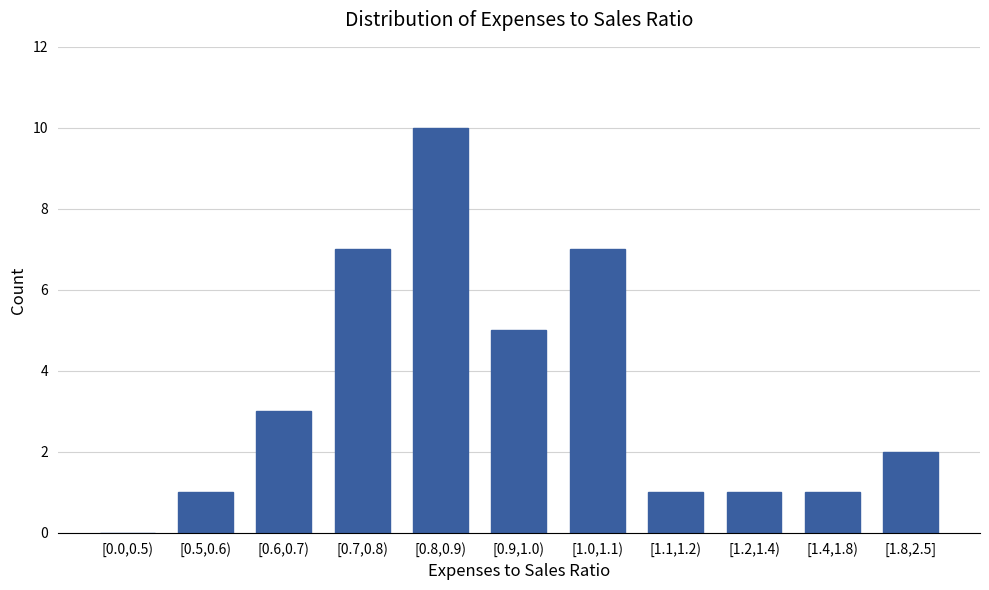

Reading right to left, transcribe all the data shown in this chart.

[1.8,2.5]=2	[1.4,1.8)=1	[1.2,1.4)=1	[1.1,1.2)=1	[1.0,1.1)=7	[0.9,1.0)=5	[0.8,0.9)=10	[0.7,0.8)=7	[0.6,0.7)=3	[0.5,0.6)=1	[0.0,0.5)=0